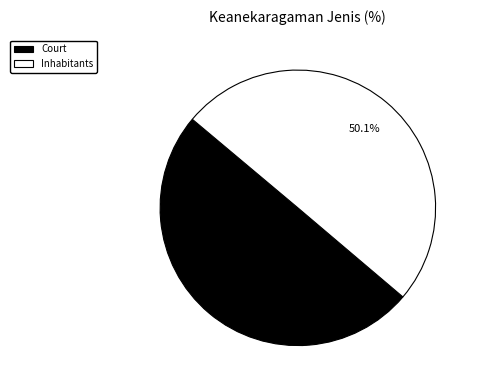

What percentage is the Court slice, to the nearest percent?

50%